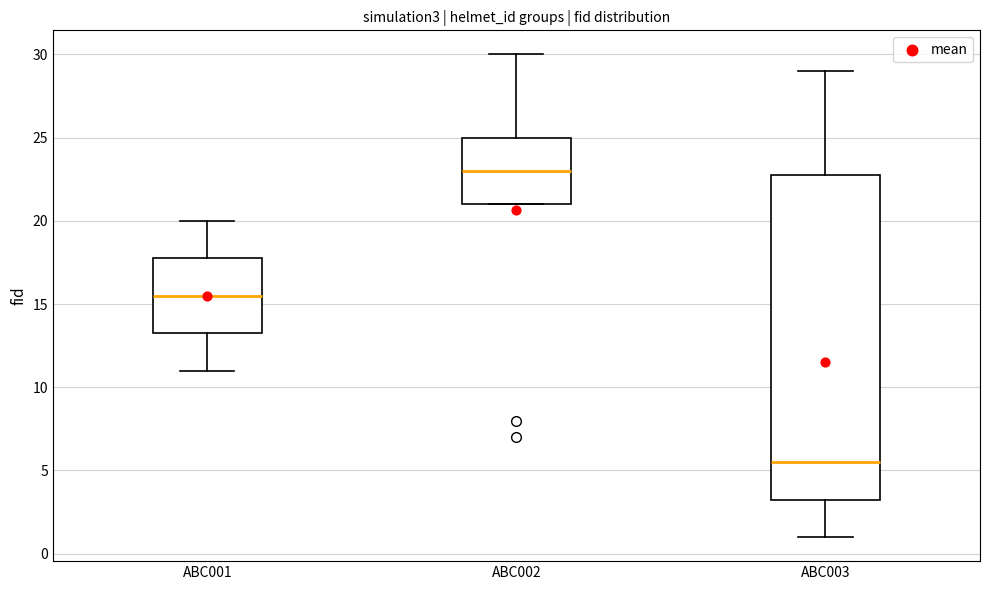

Which box's median line is the lowest?

ABC003